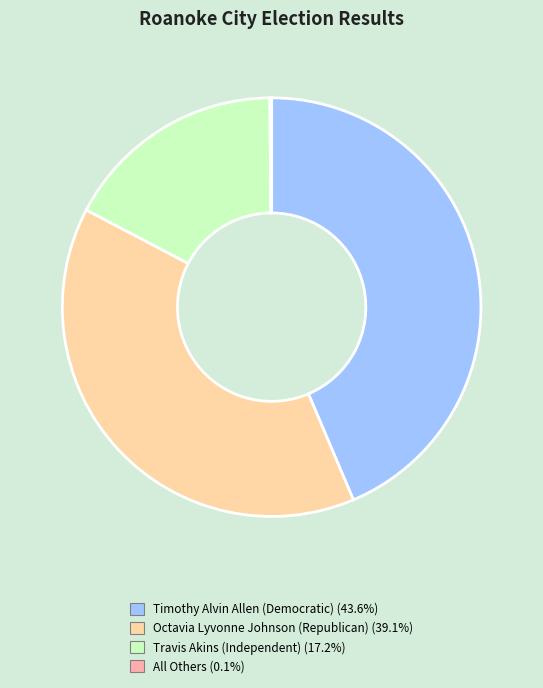

Which slice is the largest?

Timothy Alvin Allen (Democratic)